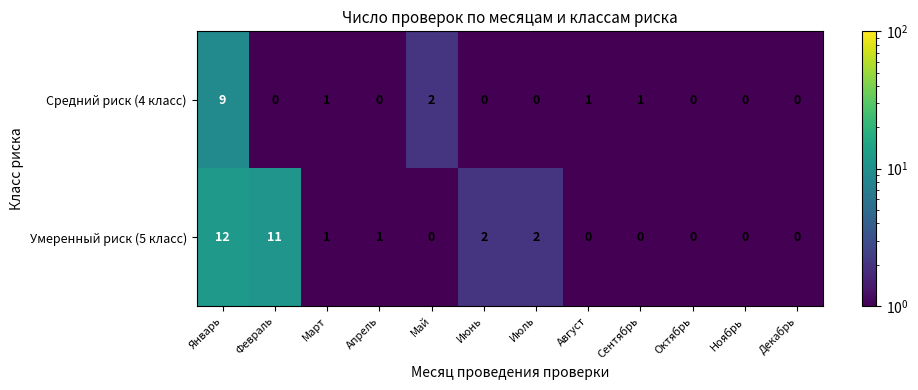

What is the total value across all series at Январь?

21